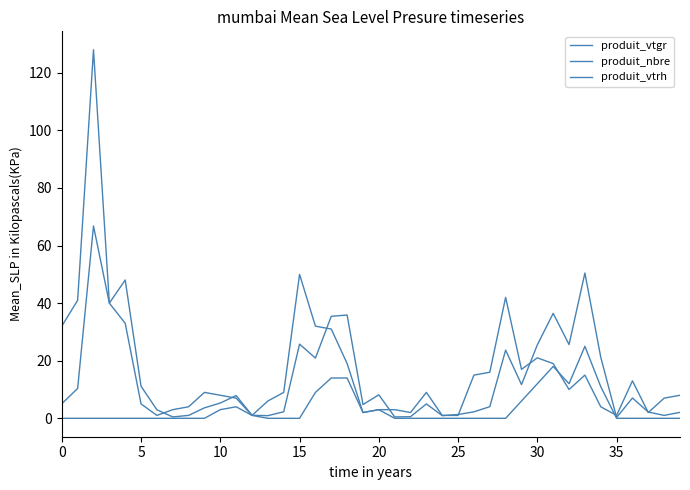

Is this an area chart (filled region under the line)?

No